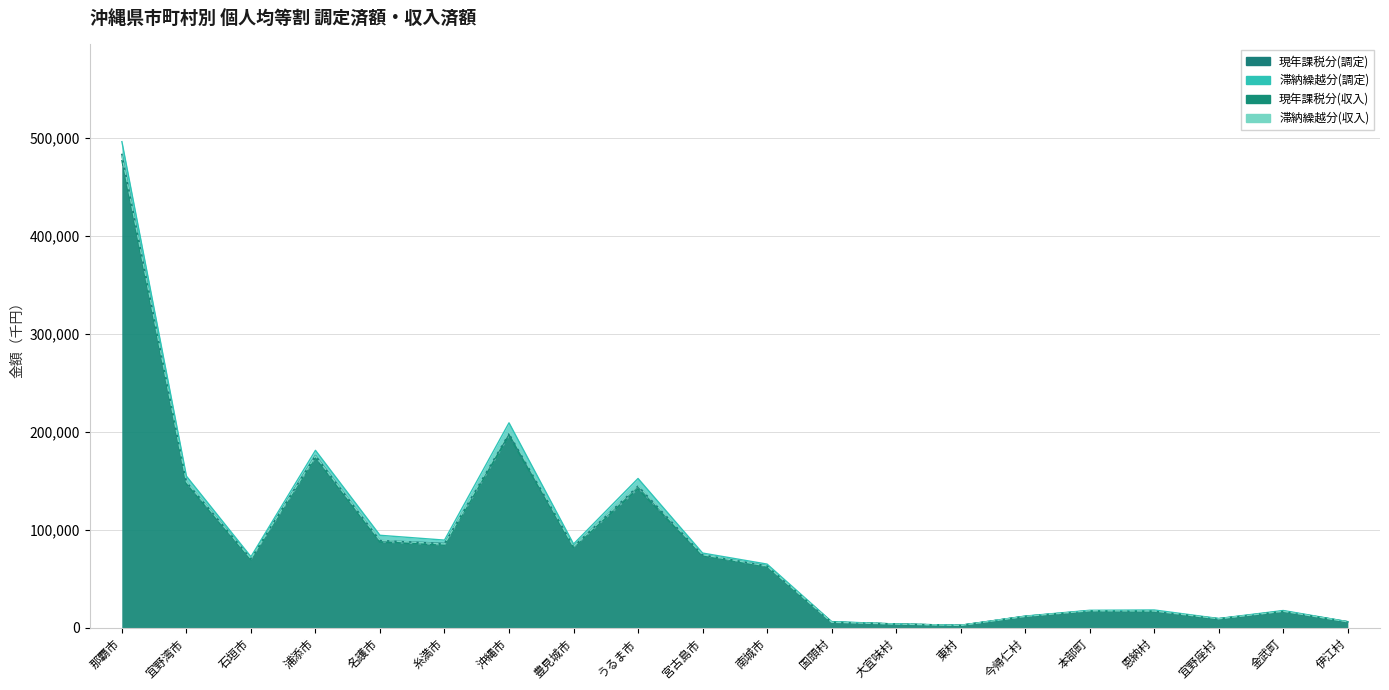

What is the average value of the 現年課税分(調定) series?

85365